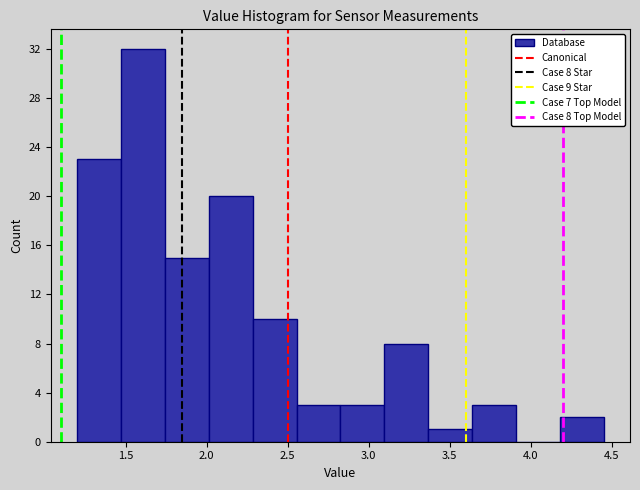

Over which range of the x-axis is the bar tallest?

1.45 to 1.75